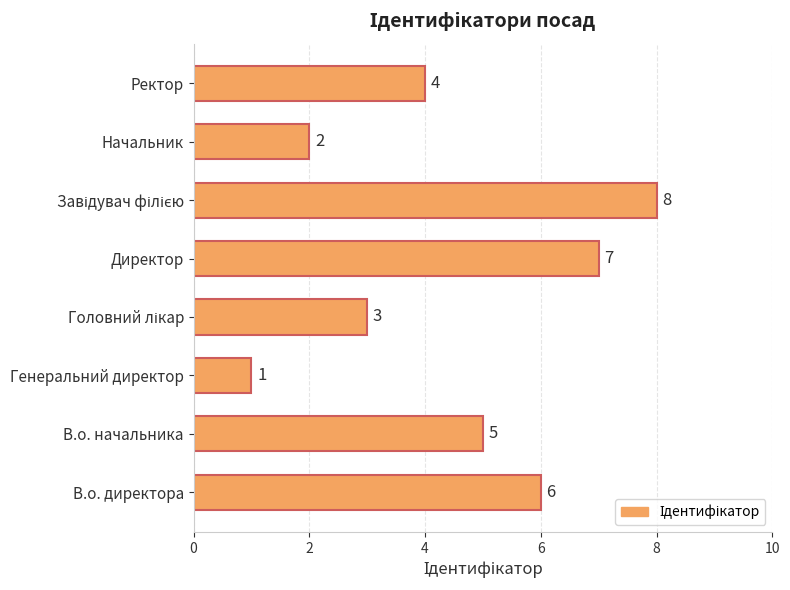

How many distinct data groups are displayed?

1